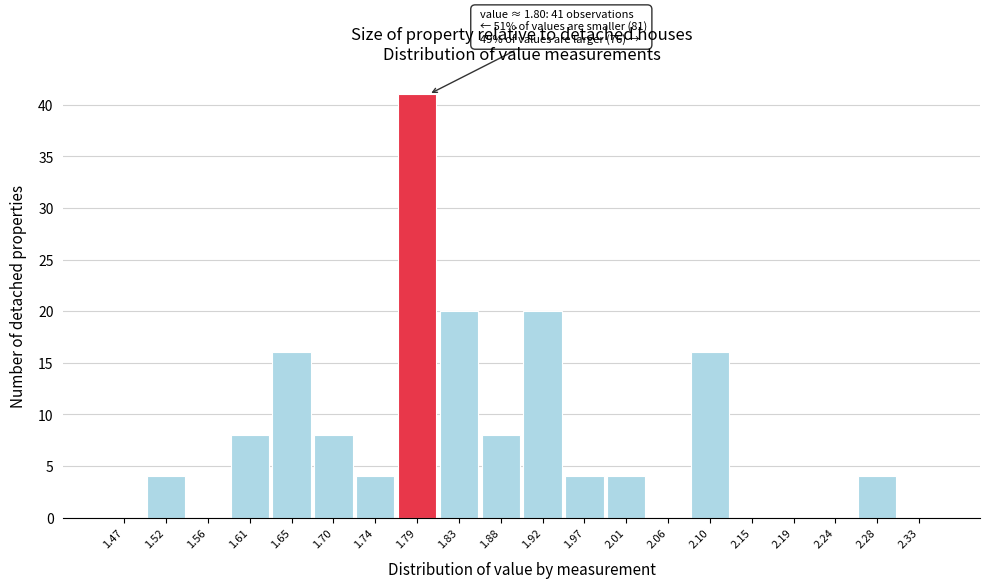

Over which range of the x-axis is the bar tallest?

1.765 to 1.810